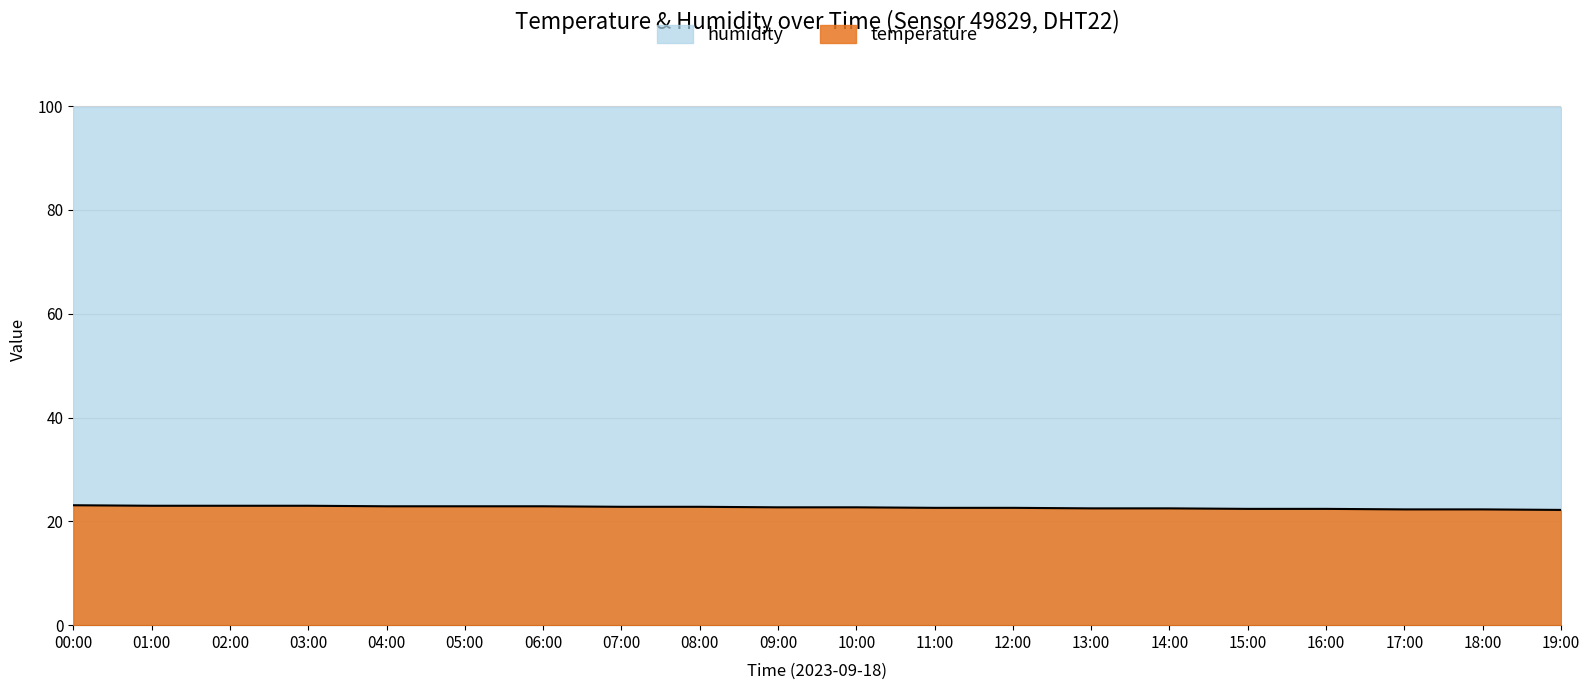

What is the average value?

22.7